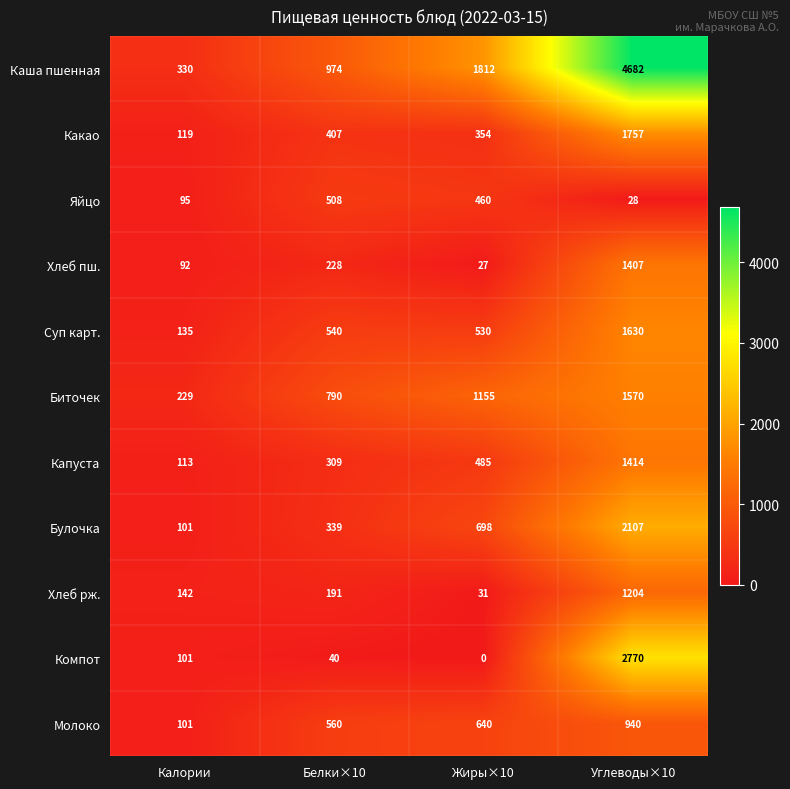

At which label is Биточек closest to 899?

Белки×10